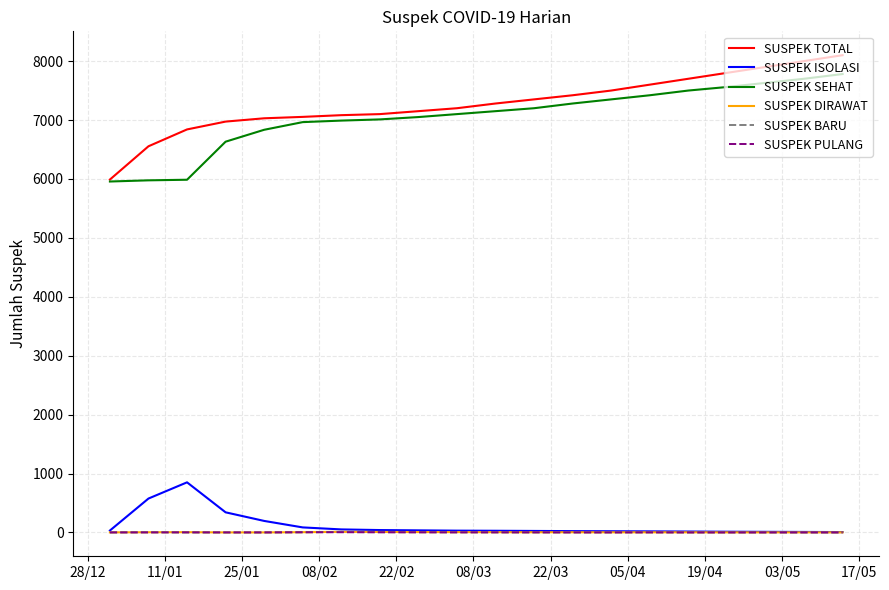

True or false: SUSPEK ISOLASI and SUSPEK TOTAL intersect in this chart.

False